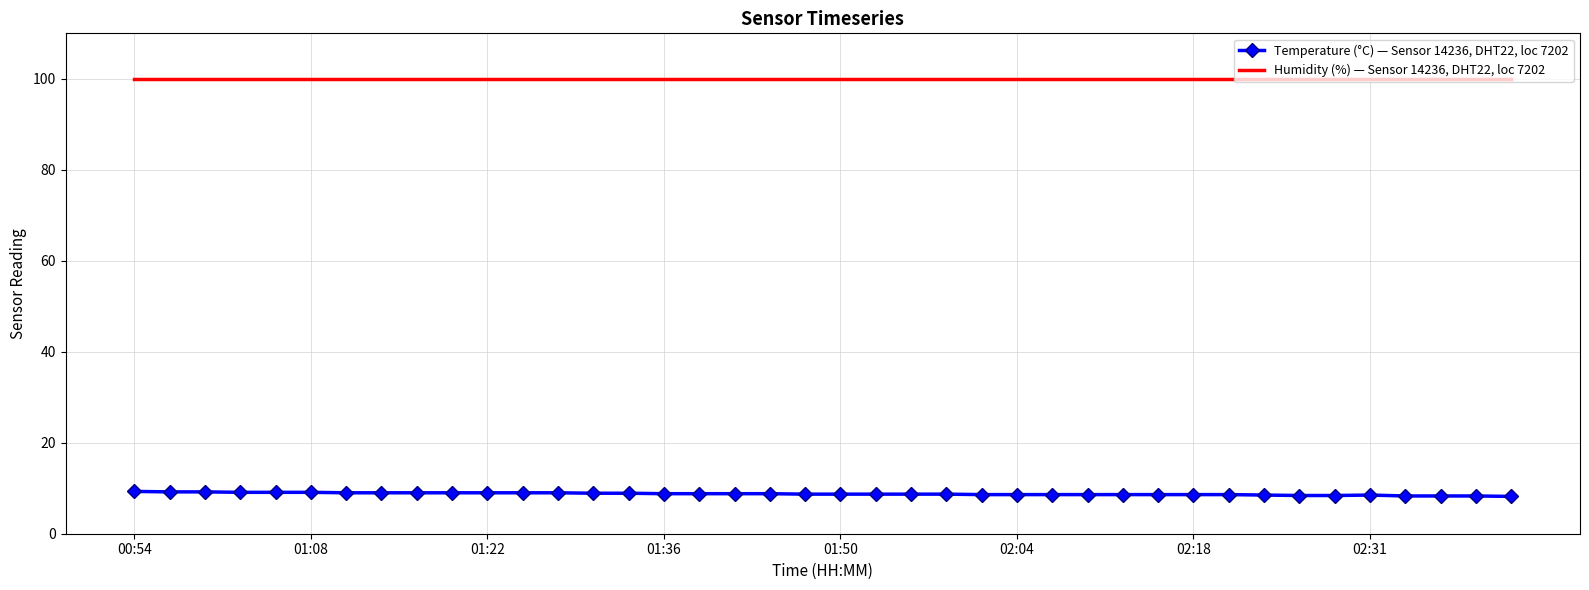

True or false: Humidity (%) — Sensor 14236, DHT22, loc 7202 and Temperature (°C) — Sensor 14236, DHT22, loc 7202 intersect in this chart.

False